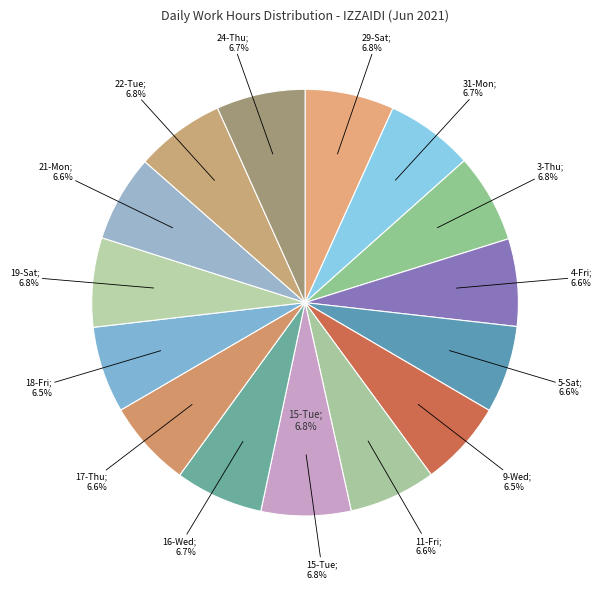

To the nearest percent, what percentage of the pie is 31-Mon?

7%